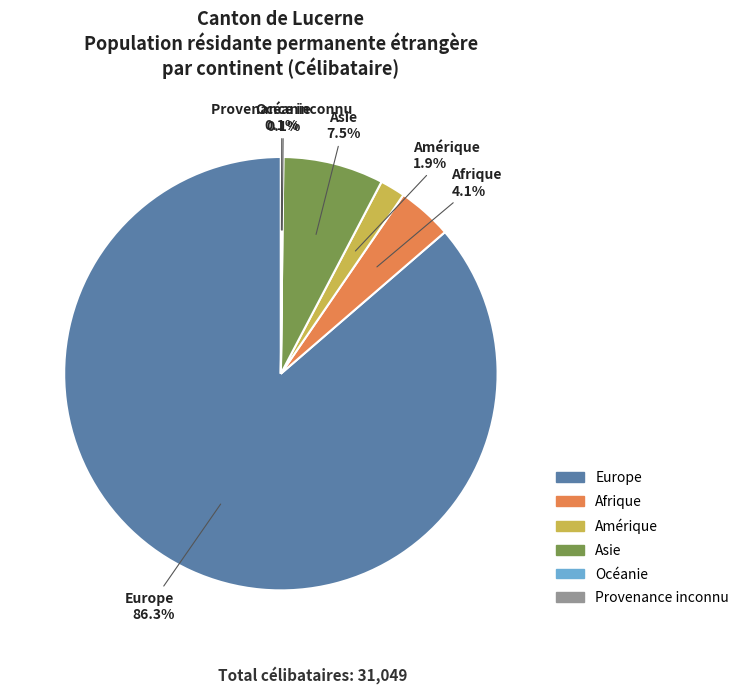

Is there a majority slice in this chart?

Yes